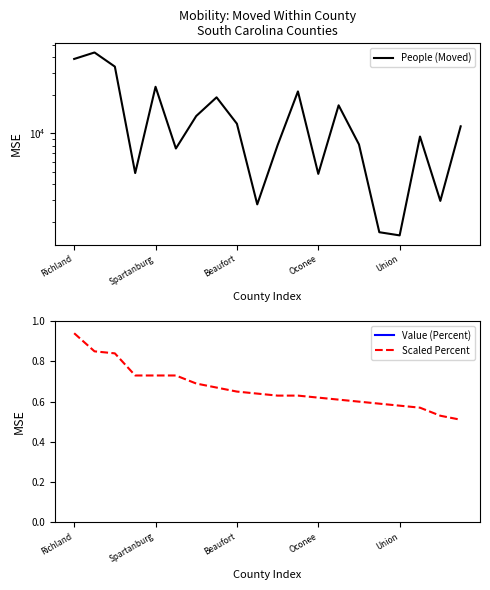

Which series has the largest total across all categories?

People (Moved)